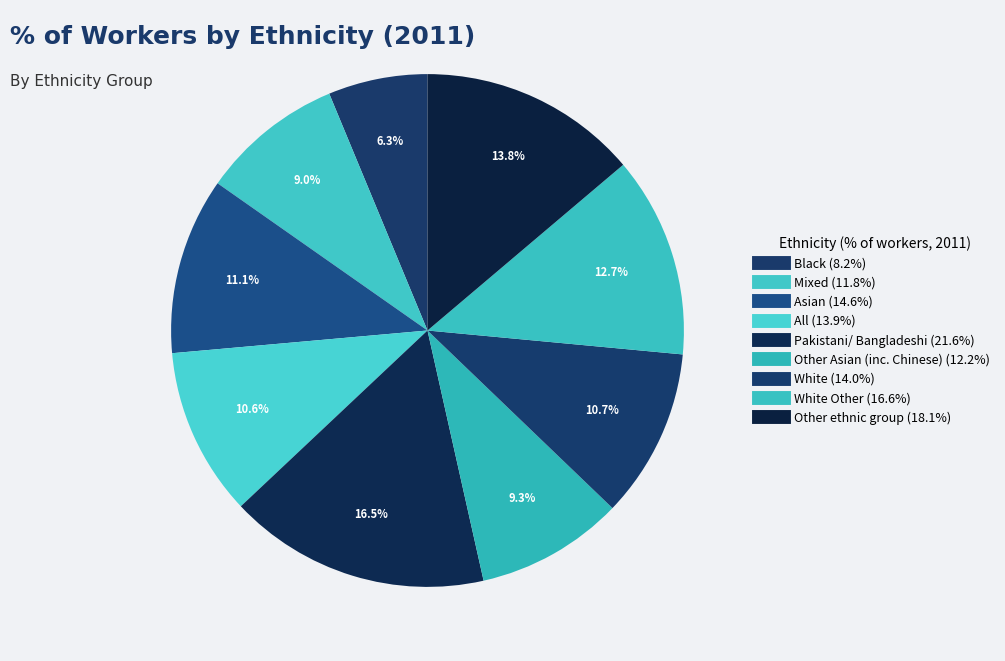

How many segments does this pie chart have?

9